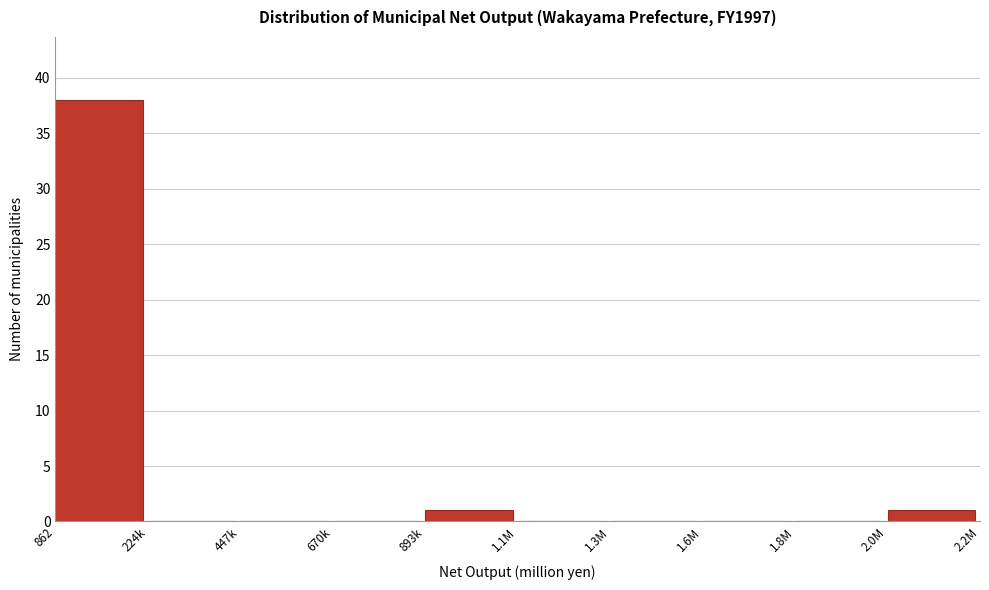

Reading left to right, transcribe all the data shown in this chart.

862=38	224k=0	447k=0	670k=0	893k=1	1.1M=0	1.3M=0	1.6M=0	1.8M=0	2.0M=1